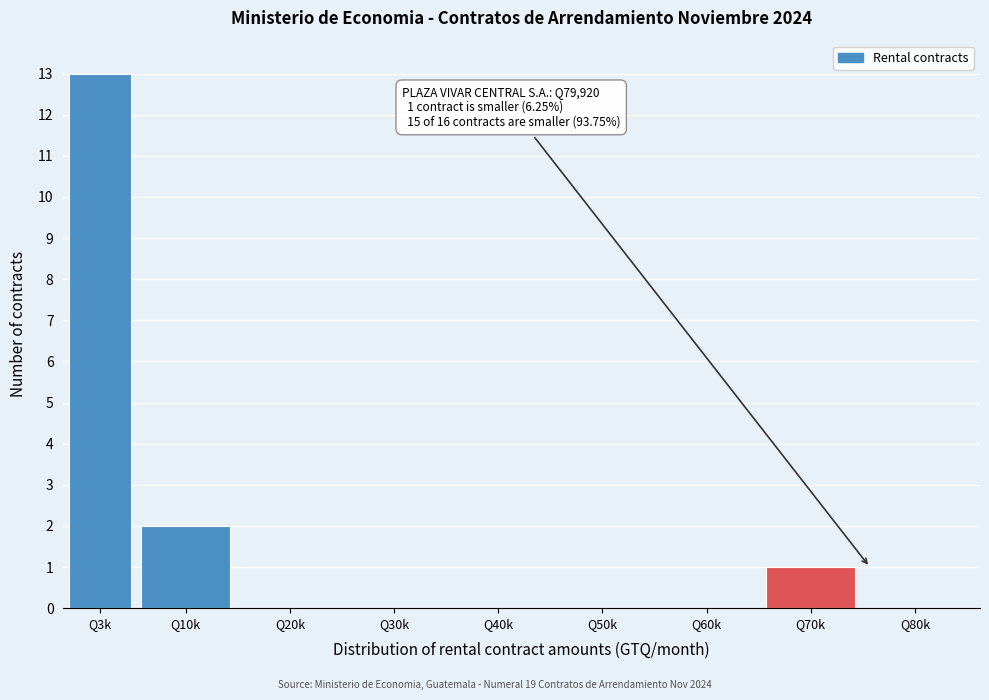

Reading right to left, what are all the values shown in this chart?

Q80k=0	Q70k=1	Q60k=0	Q50k=0	Q40k=0	Q30k=0	Q20k=0	Q10k=2	Q3k=13